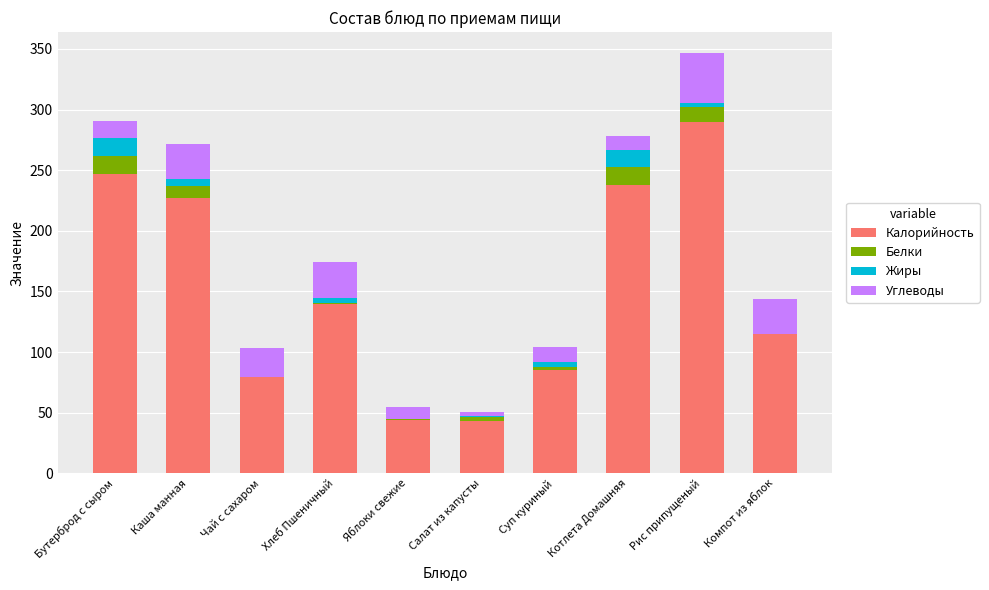

What is the total value across all series at Чай с сахаром?

103.3